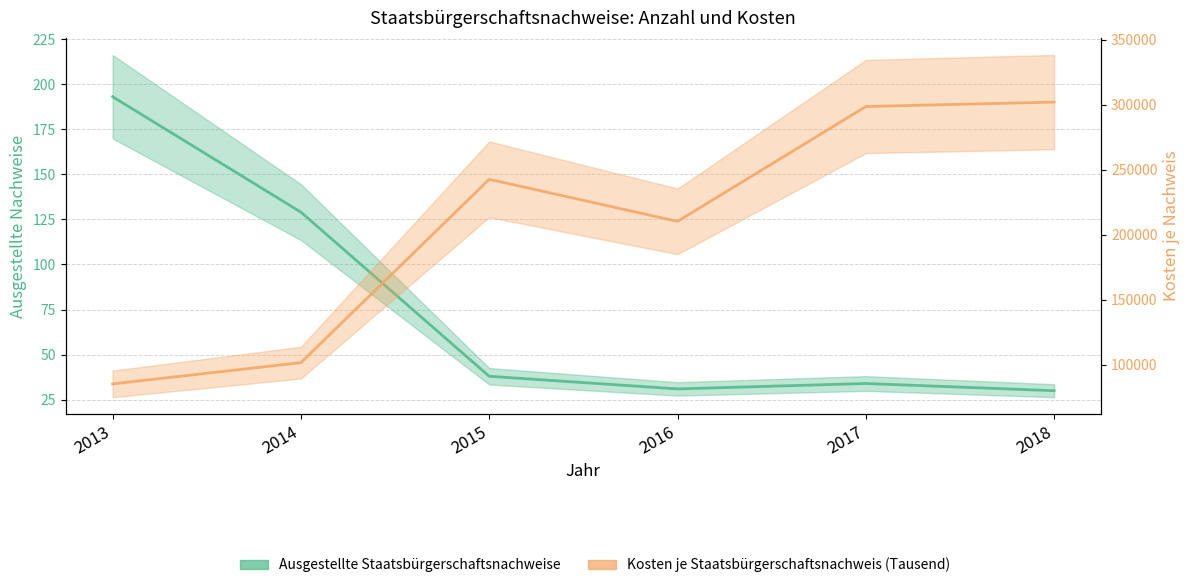

The Ausgestellte Staatsbürgerschaftsnachweise series shows 101 at 2013. True or false?

False